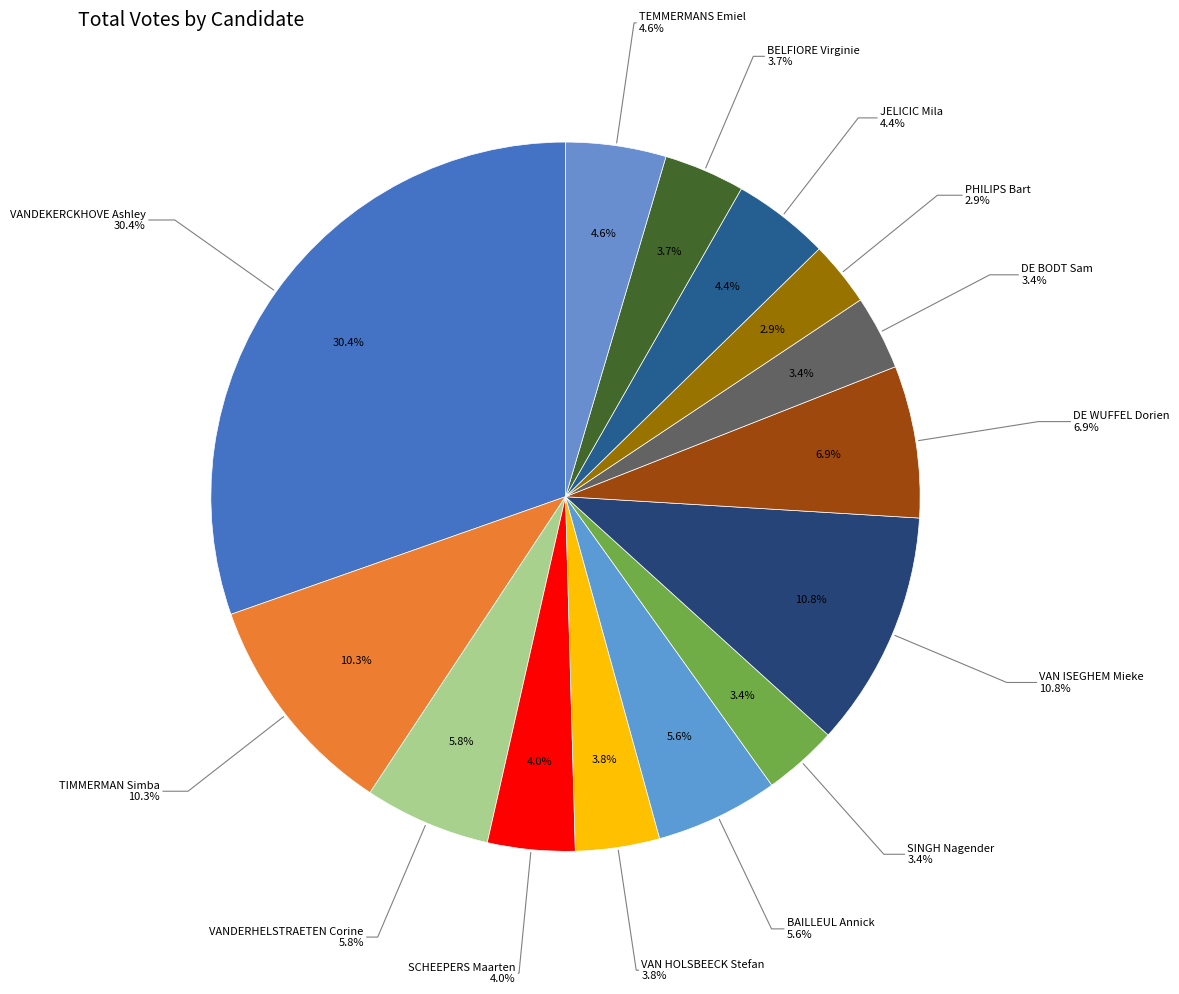

Which has a higher value, DE WUFFEL Dorien or VAN HOLSBEECK Stefan?

DE WUFFEL Dorien